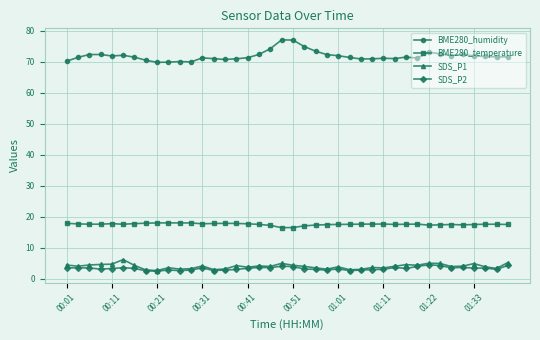

How many data points does each series have?

40